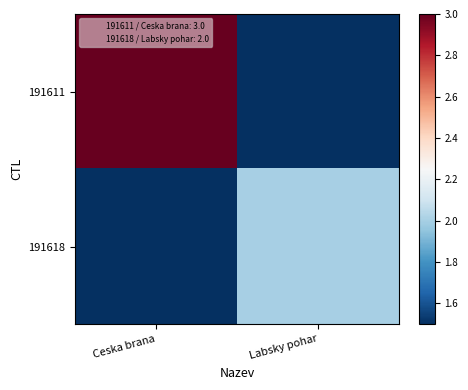

Which series has the largest total across all categories?

191611